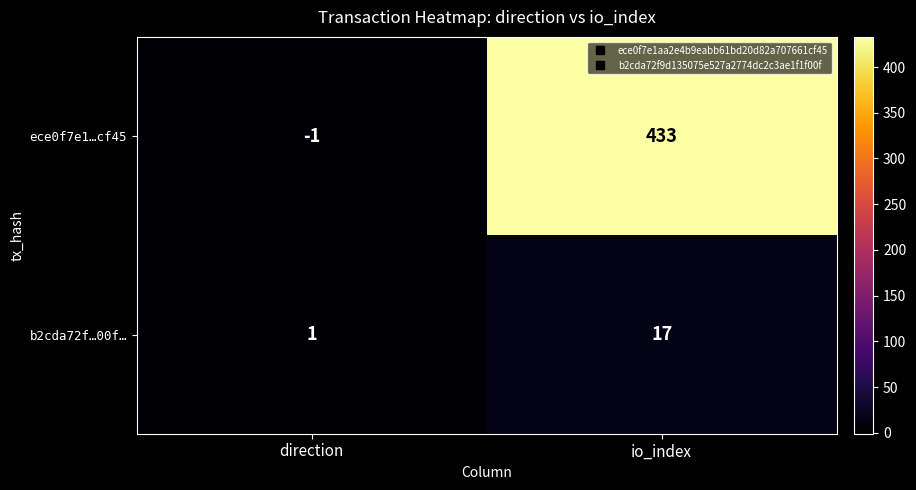

Reading right to left, extract all data points from this chart.

ece0f7e1…cf45: io_index=433	direction=-1
b2cda72f…00f…: io_index=17	direction=1